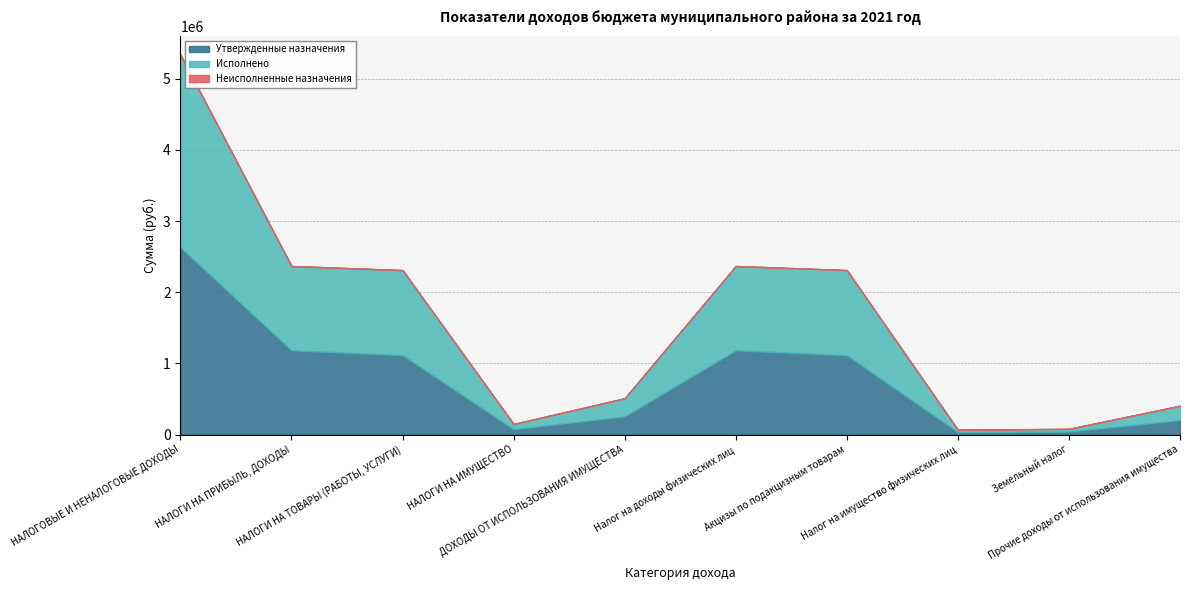

Does the chart have visible grid lines?

Yes